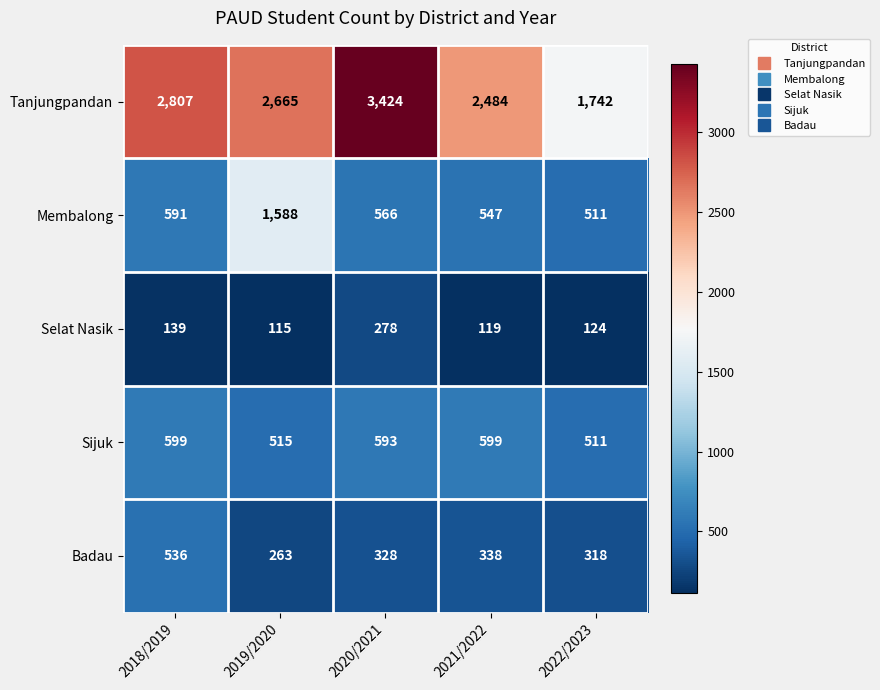

The Selat Nasik series shows 119 at 2021/2022. True or false?

True